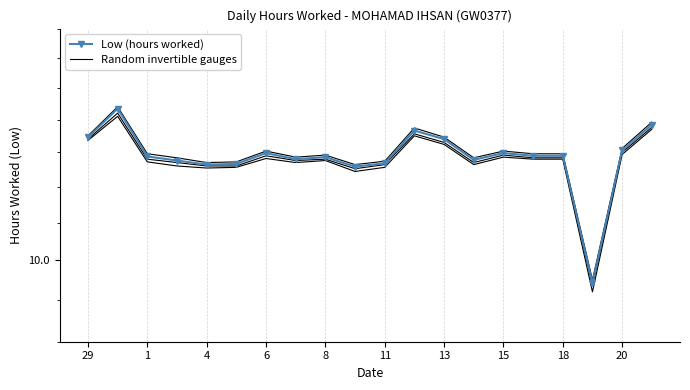

Does the chart have visible grid lines?

Yes